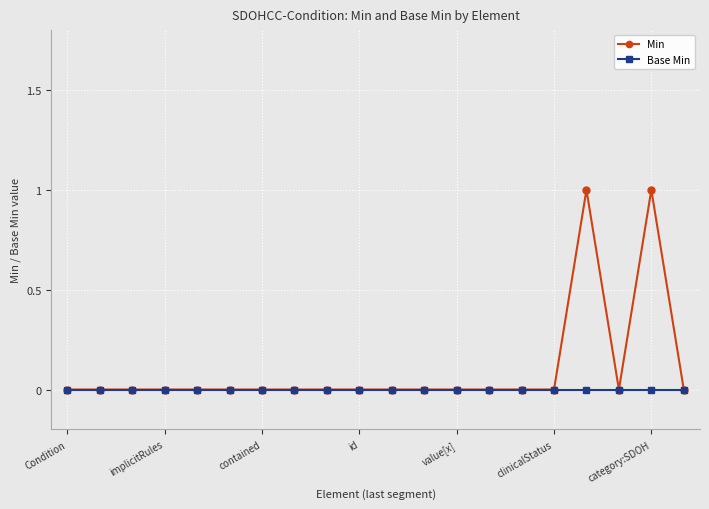

Which series has the largest total across all categories?

Min